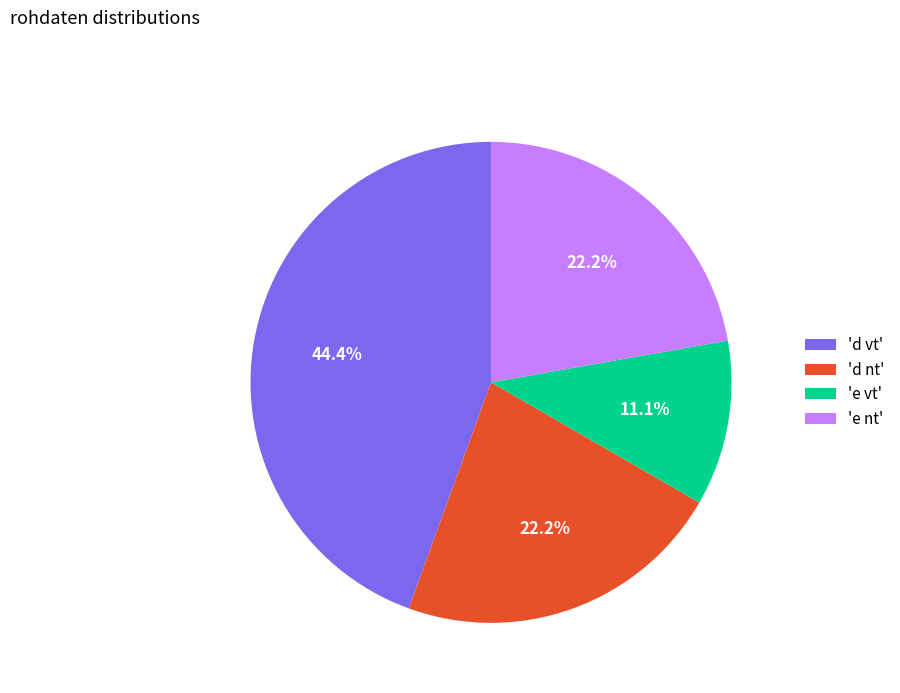

Which has a higher value, 'd nt' or 'd vt'?

'd vt'